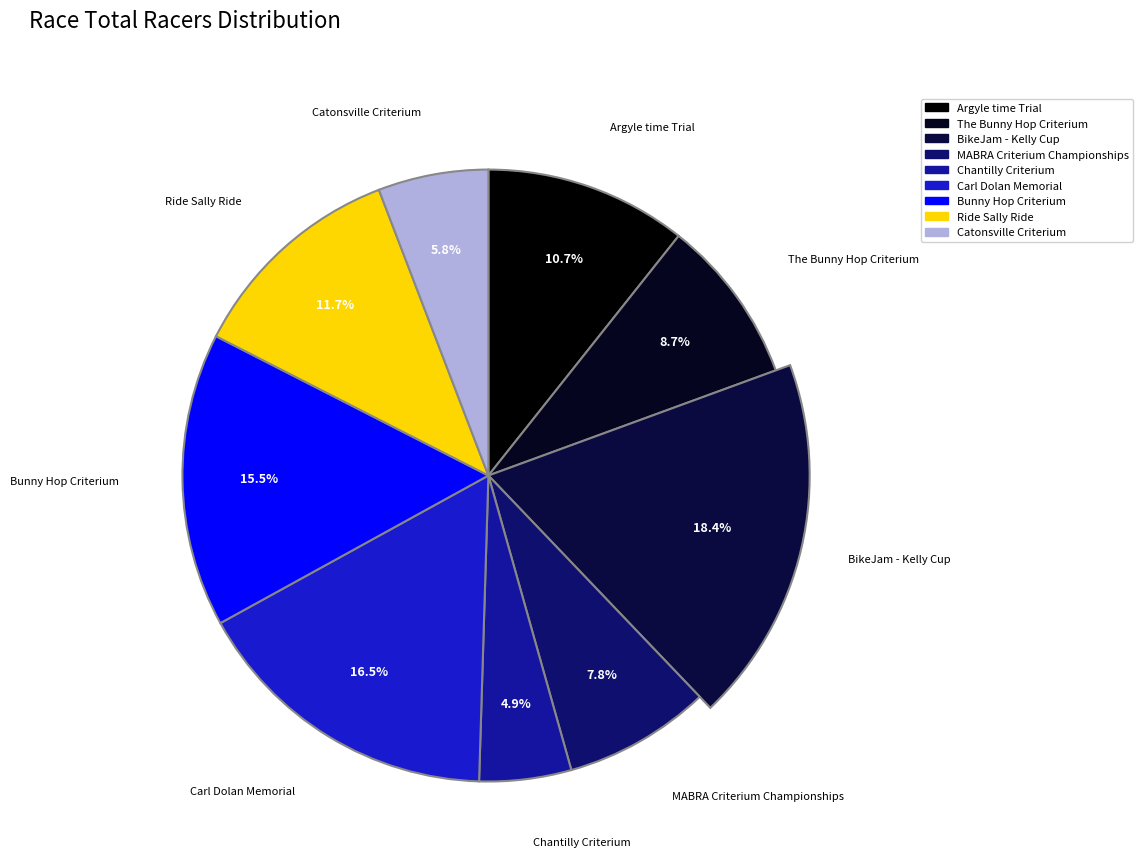

What is the change in value from MABRA Criterium Championships to Chantilly Criterium?

-3